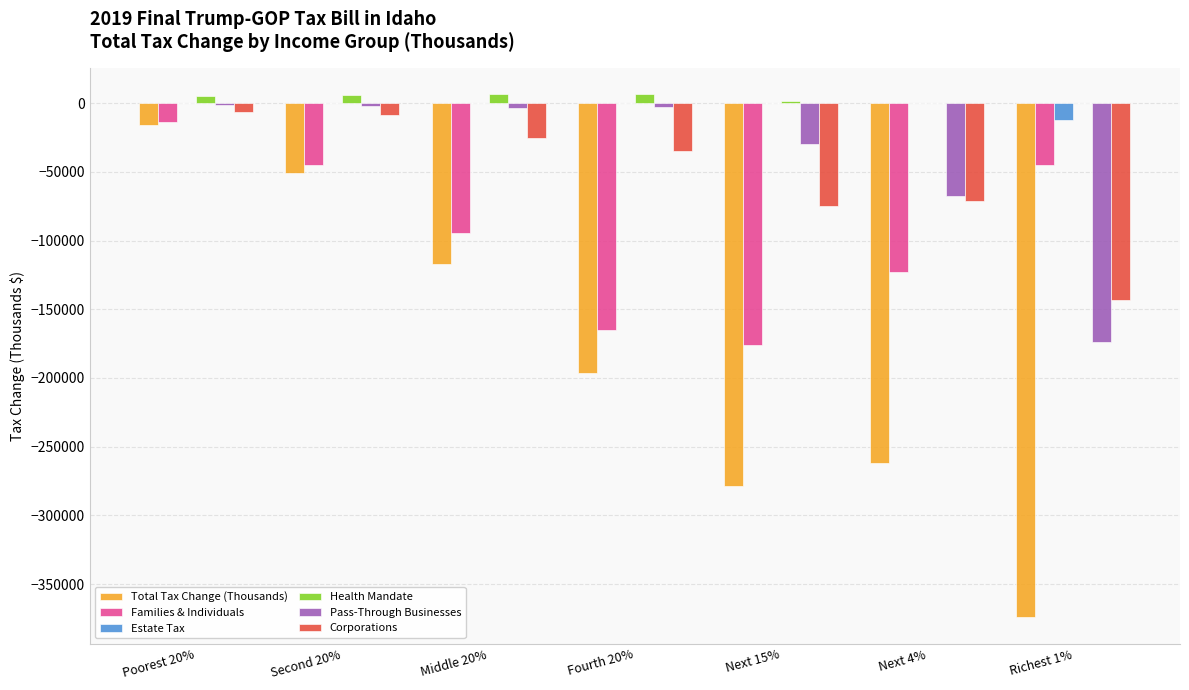

At which category is the sum across all series the highest?

Poorest 20%